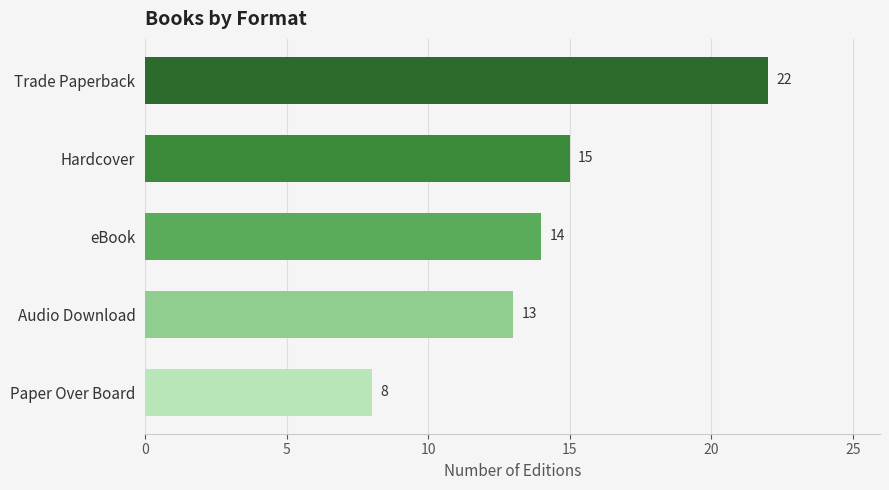

How many bars are there in total?

5